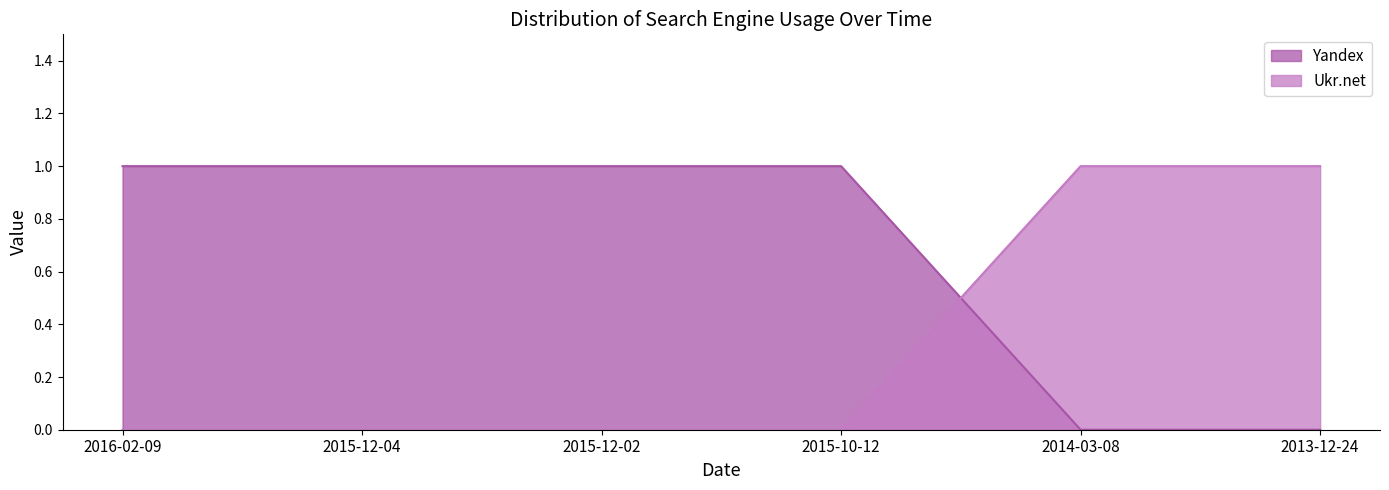

Rank the series at 2013-12-24 from highest to lowest value.

Ukr.net, Yandex